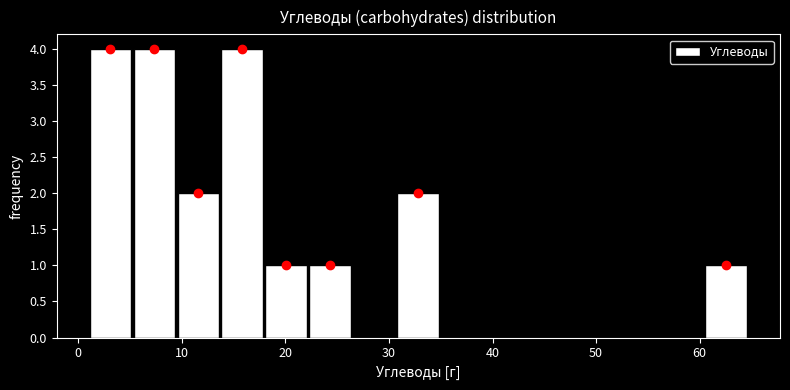

How tall is the bar that spans 5 to 9 on the x-axis? Neither the bar edges nor the heights are printed on the chart, so give them approximately, as read against the axes.

4